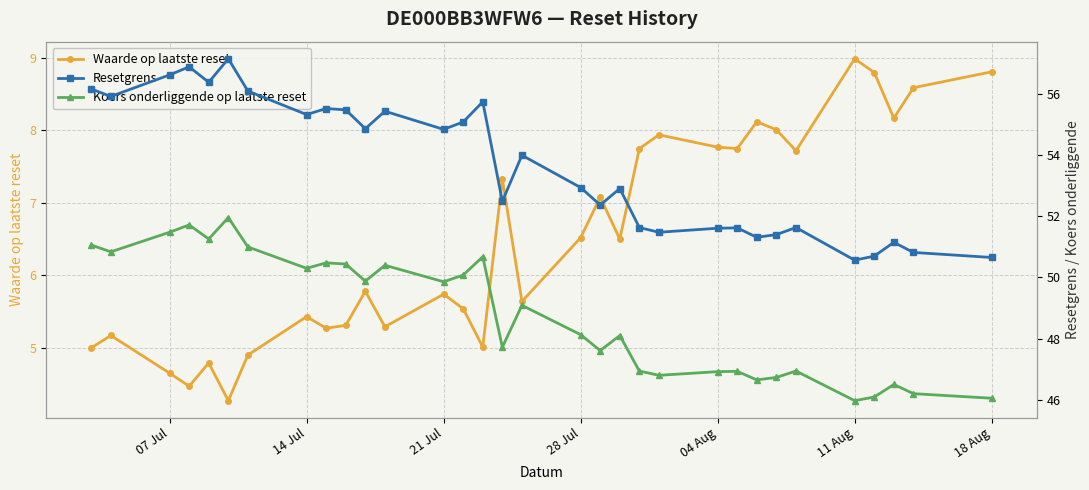

What is the highest value of the Waarde op laatste reset series?

9.0